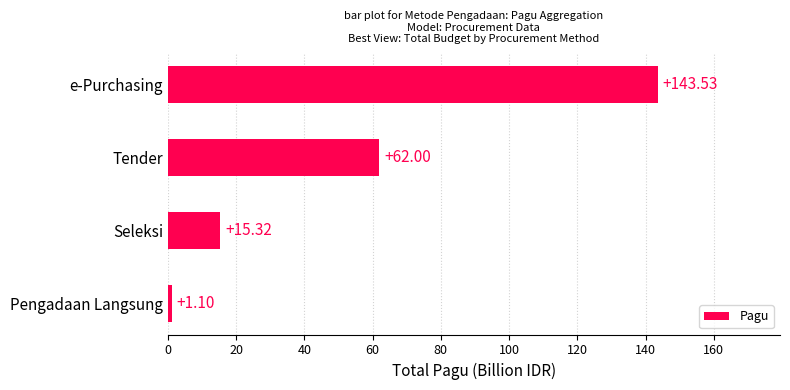

Which label corresponds to the largest value in the chart?

e-Purchasing